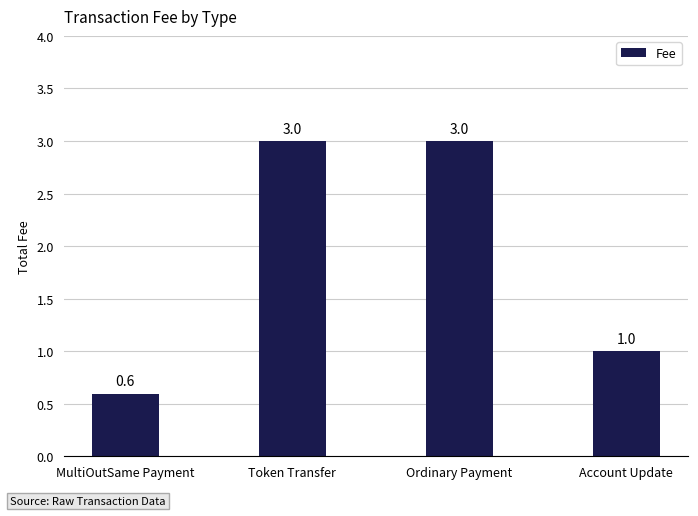

Where is the data nearest to the value 1?

Account Update